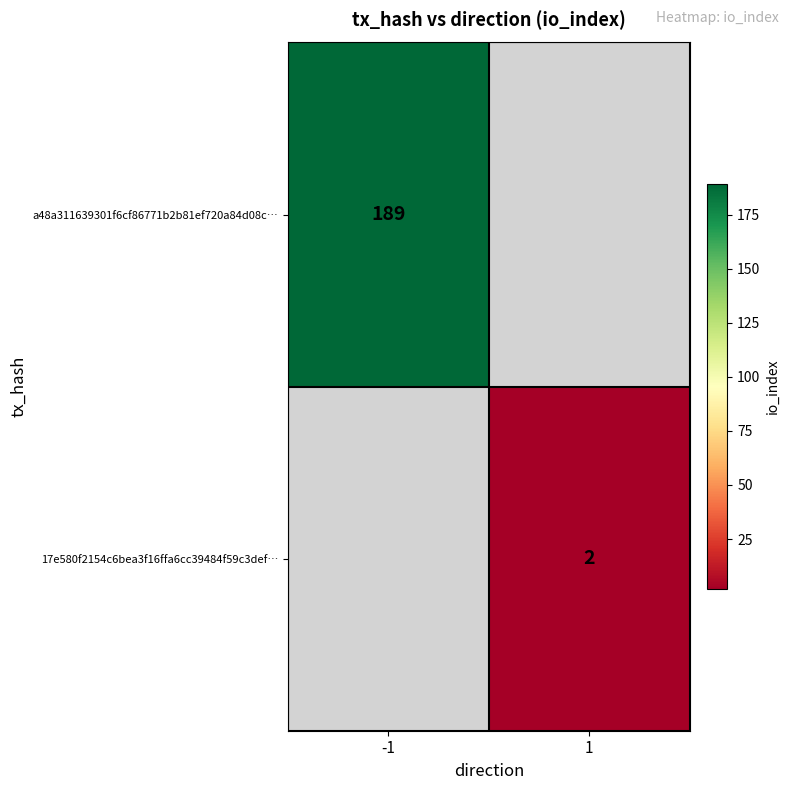

Is it true that 17e580f2154c6bea3f16ffa6cc39484f59c3def… equals 1 at 1?

False